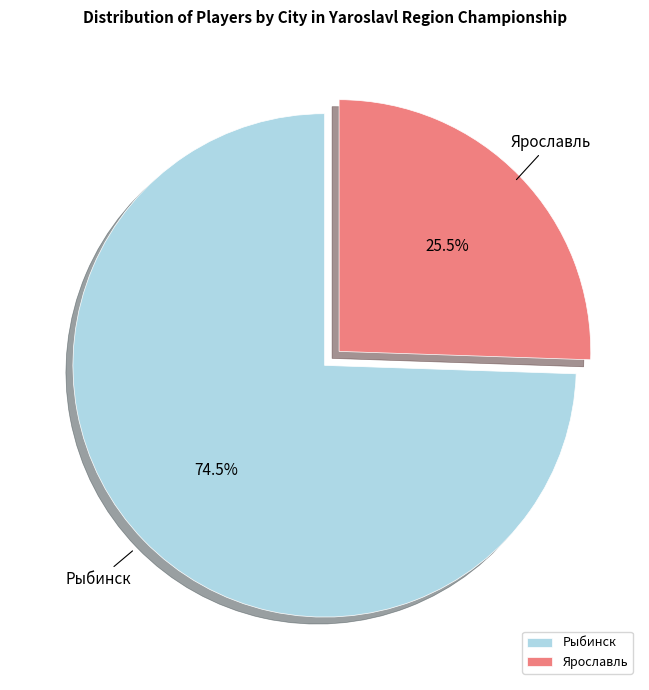

What percentage do Рыбинск and Ярославль together represent?

100.0%